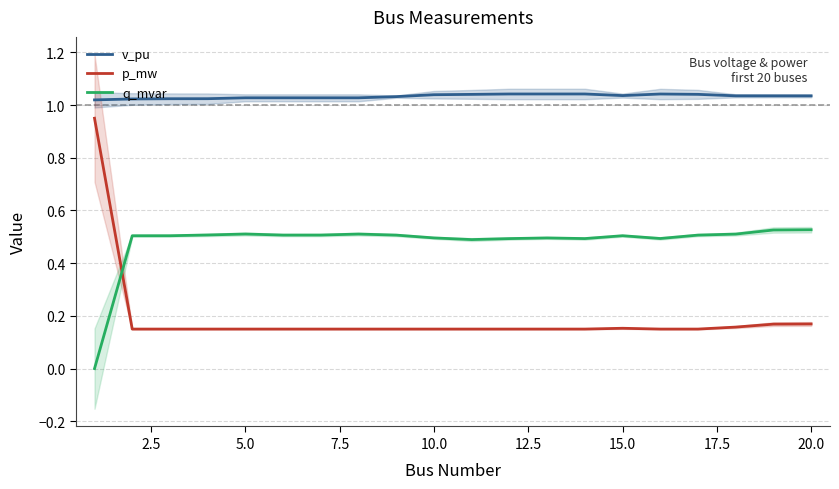

Is it true that q_mvar equals 0.2 at 10.0?

False